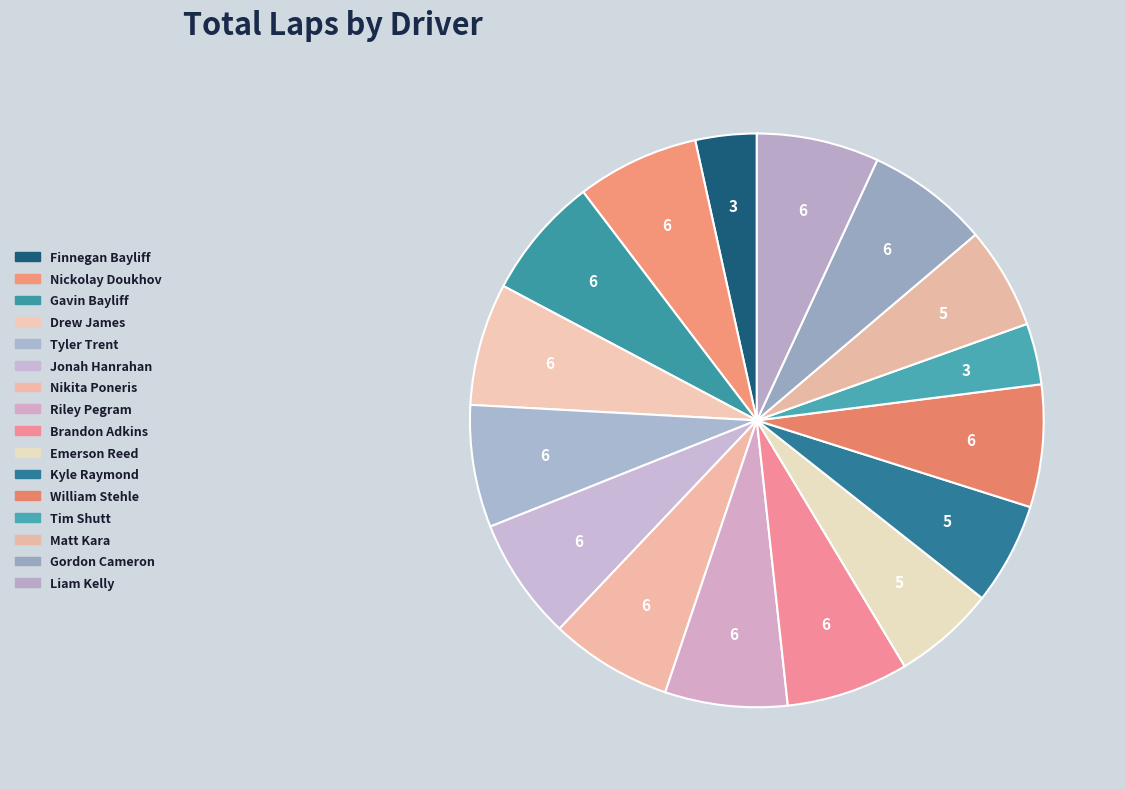

Rank the categories by value from highest to lowest.

Nickolay Doukhov, Gavin Bayliff, Drew James, Tyler Trent, Jonah Hanrahan, Nikita Poneris, Riley Pegram, Brandon Adkins, William Stehle, Gordon Cameron, Liam Kelly, Emerson Reed, Kyle Raymond, Matt Kara, Finnegan Bayliff, Tim Shutt